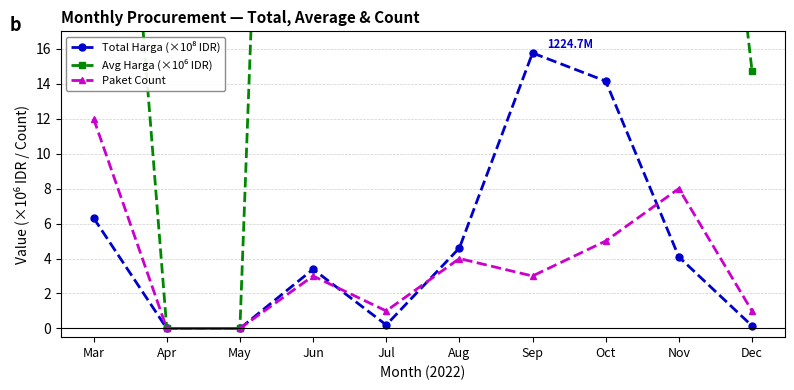

Reading left to right, transcribe all the data shown in this chart.

Total Harga (×10⁸ IDR): Mar=6.3	Apr=0.0	May=0.0	Jun=3.4	Jul=0.2	Aug=4.6	Sep=15.8	Oct=14.2	Nov=4.1	Dec=0.1
Avg Harga (×10⁶ IDR): Mar=52.7	Apr=0.0	May=0.0	Jun=112.9	Jul=19.9	Aug=115.1	Sep=525.4	Oct=283.0	Nov=51.1	Dec=14.8
Paket Count: Mar=12.0	Apr=0.0	May=0.0	Jun=3.0	Jul=1.0	Aug=4.0	Sep=3.0	Oct=5.0	Nov=8.0	Dec=1.0